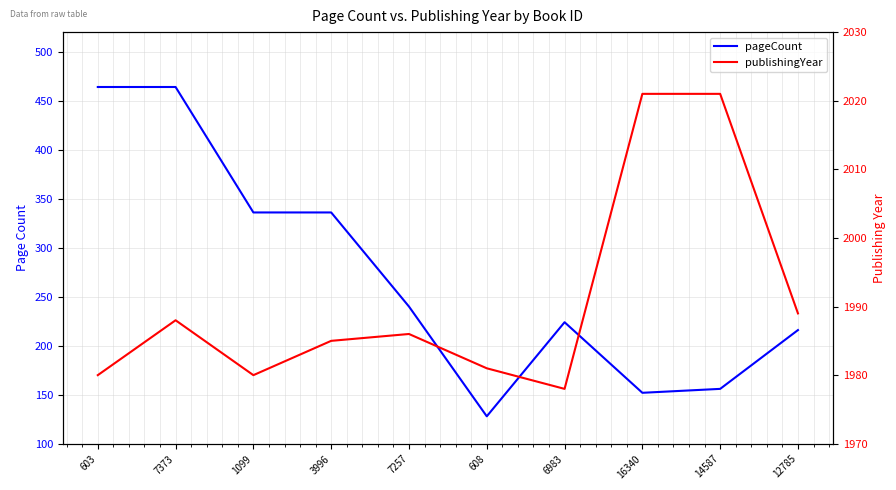

What is the label of the 2nd point from the right?

14587